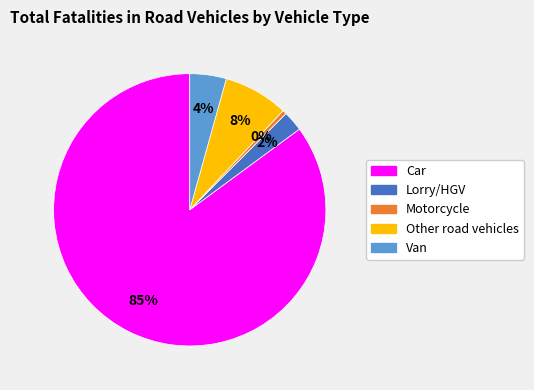

To the nearest percent, what is the difference between the Lorry/HGV and Motorcycle slice percentages?

2%